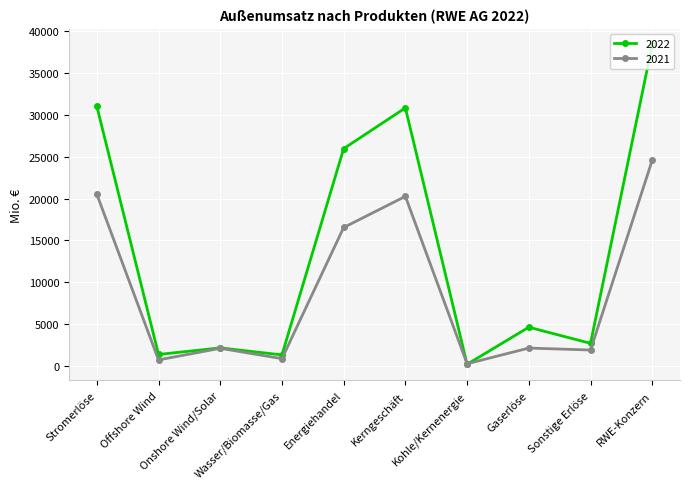

Which series has the largest total across all categories?

2022